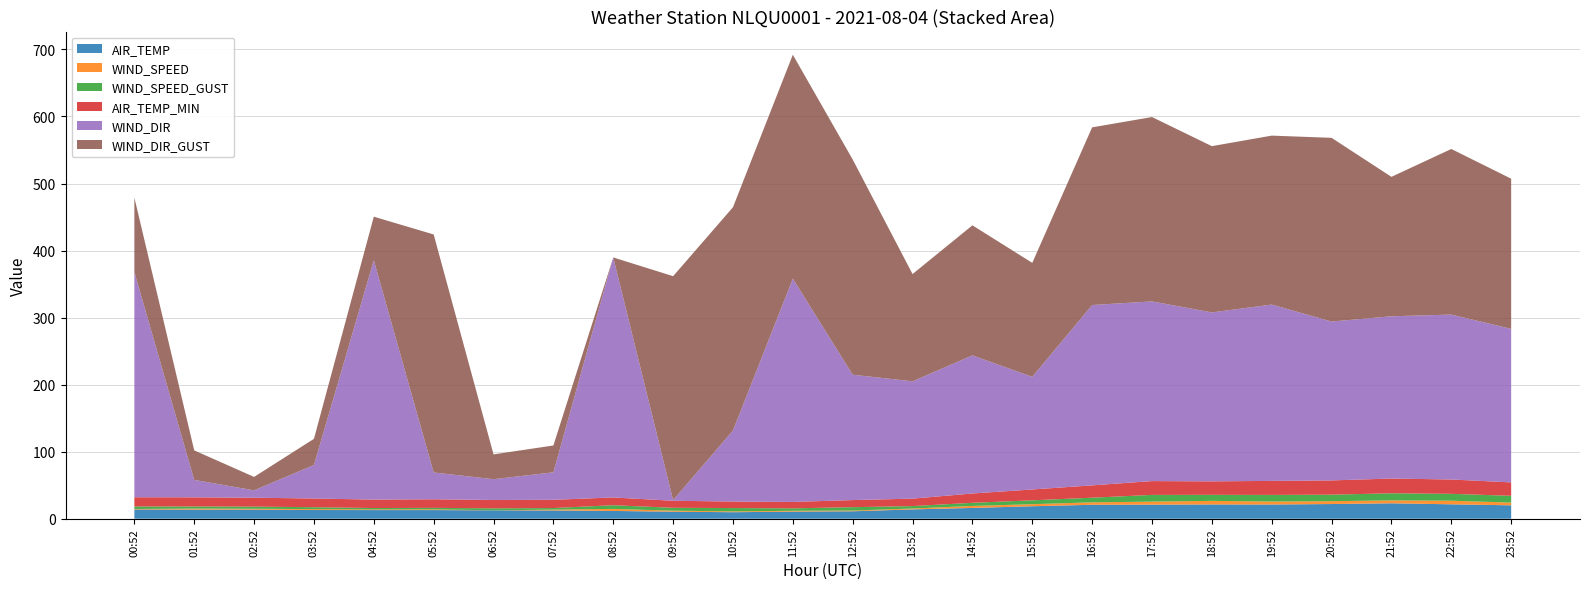

Reading left to right, transcribe all the data shown in this chart.

AIR_TEMP: 13.8	13.6	13.6	13.0	12.9	12.9	12.5	12.3	11.6	10.5	9.7	10.6	11.1	13.9	16.1	18.6	20.8	21.0	21.3	21.2	21.9	23.0	21.5	20.0
WIND_SPEED: 0.8	1.5	1.3	1.3	1.0	1.1	0.1	1.3	3.1	1.5	1.2	1.2	1.1	1.4	3.0	3.1	3.6	4.5	5.3	4.4	4.3	4.3	5.4	4.1
WIND_SPEED_GUST: 3.7	3.2	3.2	2.8	2.1	2.2	2.9	2.3	5.5	4.3	5.0	3.7	5.0	3.6	4.7	5.8	6.9	10.1	9.0	9.9	9.7	10.6	10.2	10.1
AIR_TEMP_MIN: 13.8	13.6	13.3	13.0	12.6	12.8	12.5	12.3	11.6	10.5	9.7	9.6	10.6	11.1	13.9	16.2	18.4	20.6	20.1	20.9	21.3	22.0	21.4	20.0
WIND_DIR: 336.0	26.0	11.0	50.0	357.0	40.0	31.0	41.0	358.0	1.0	106.0	333.0	187.0	175.0	206.0	168.0	269.0	268.0	252.0	263.0	237.0	242.0	246.0	229.0
WIND_DIR_GUST: 111.0	44.0	20.0	39.0	65.0	355.0	37.0	40.0	0.0	334.0	333.0	334.0	321.0	160.0	194.0	170.0	265.0	275.0	248.0	252.0	274.0	208.0	247.0	224.0